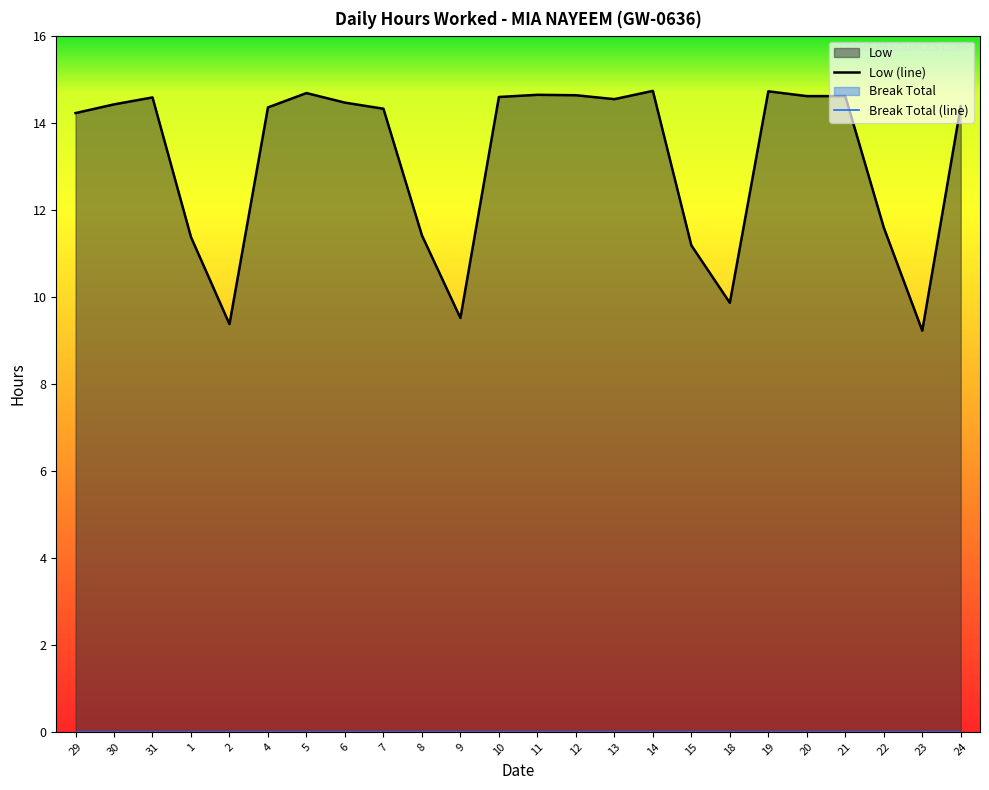

Reading left to right, what are all the values shown in this chart?

29=14.2	30=14.4	31=14.6	1=11.4	2=9.4	4=14.3	5=14.7	6=14.5	7=14.3	8=11.4	9=9.5	10=14.6	11=14.6	12=14.6	13=14.5	14=14.7	15=11.2	18=9.9	19=14.7	20=14.6	21=14.6	22=11.6	23=9.2	24=14.4